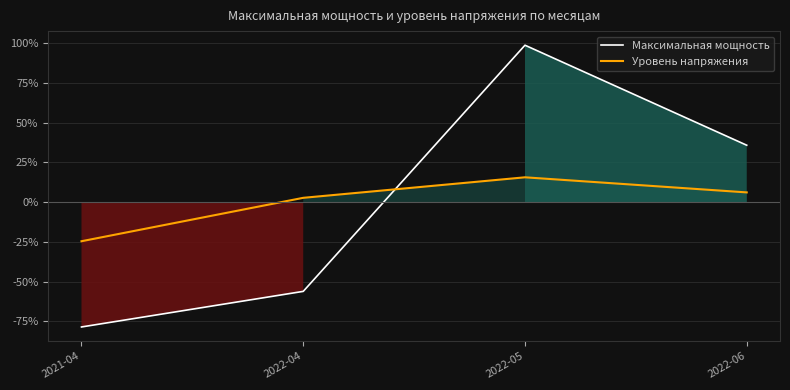

Rank the series by their maximum value, from lowest to highest.

Уровень напряжения, Максимальная мощность